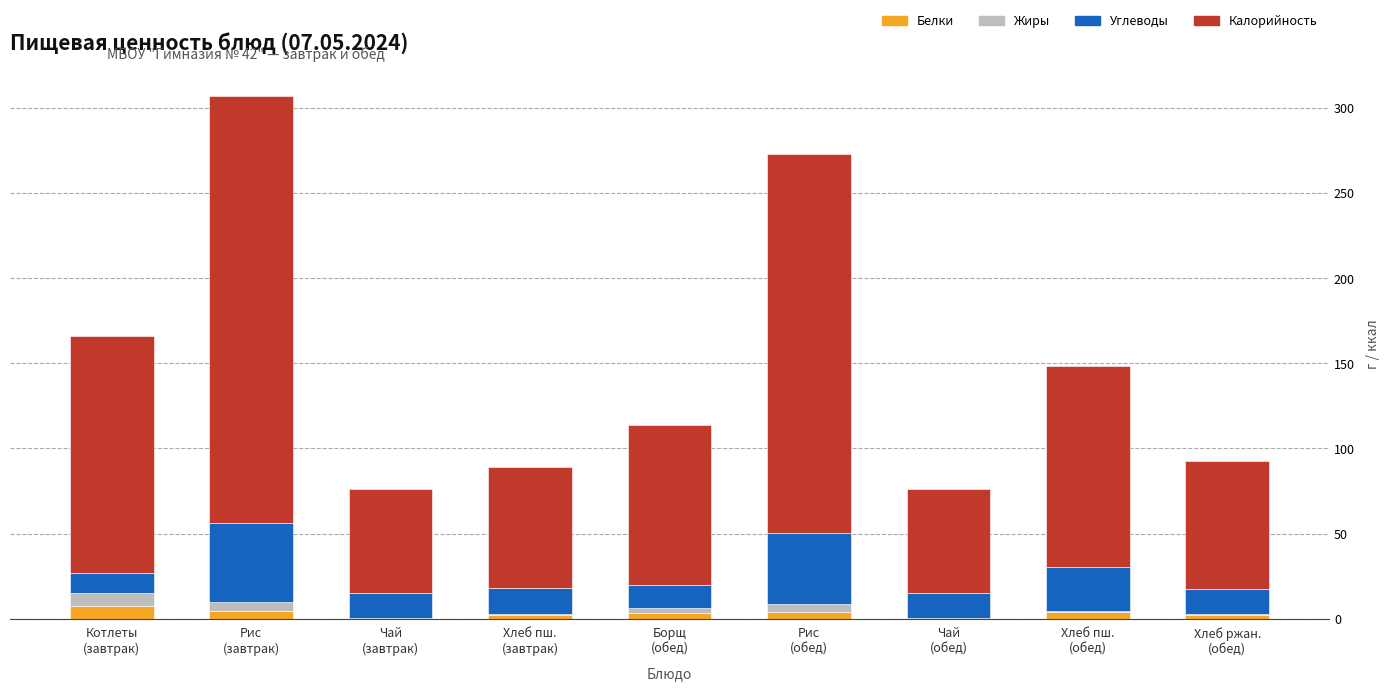

What is the highest value of the Белки series?

7.4